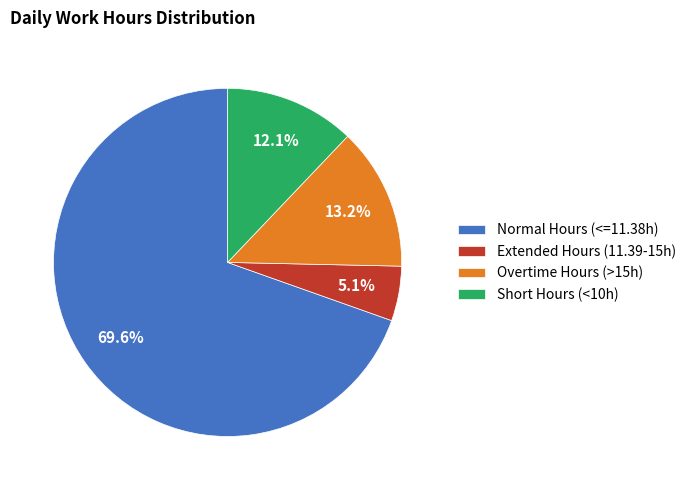

Between Overtime Hours (>15h) and Short Hours (<10h), which is larger?

Overtime Hours (>15h)